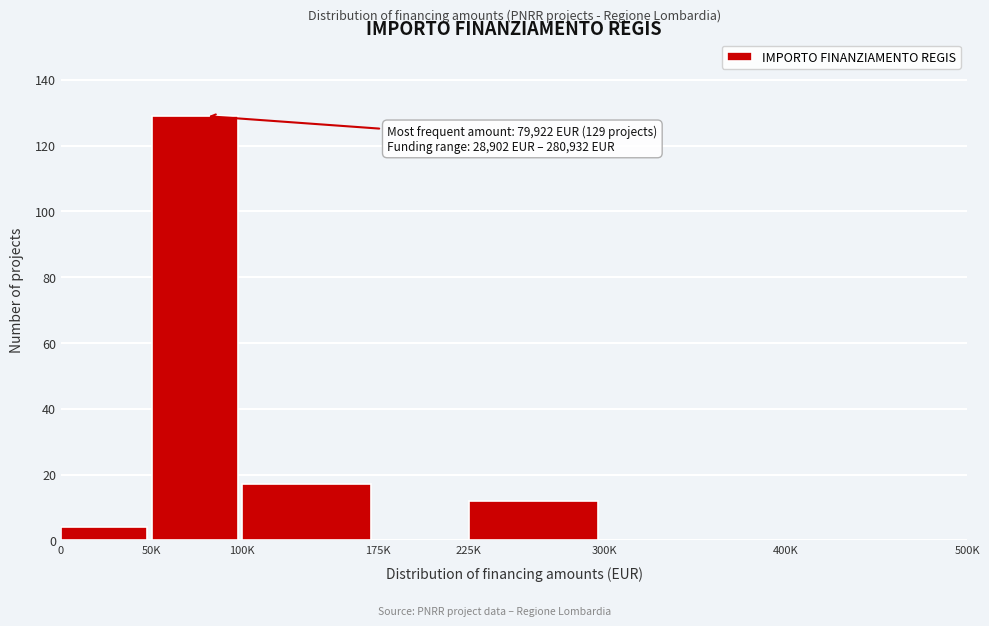

Reading right to left, list all the values displayed in this chart.

400K=0	300K=0	225K=12	175K=0	100K=17	50K=129	0=4